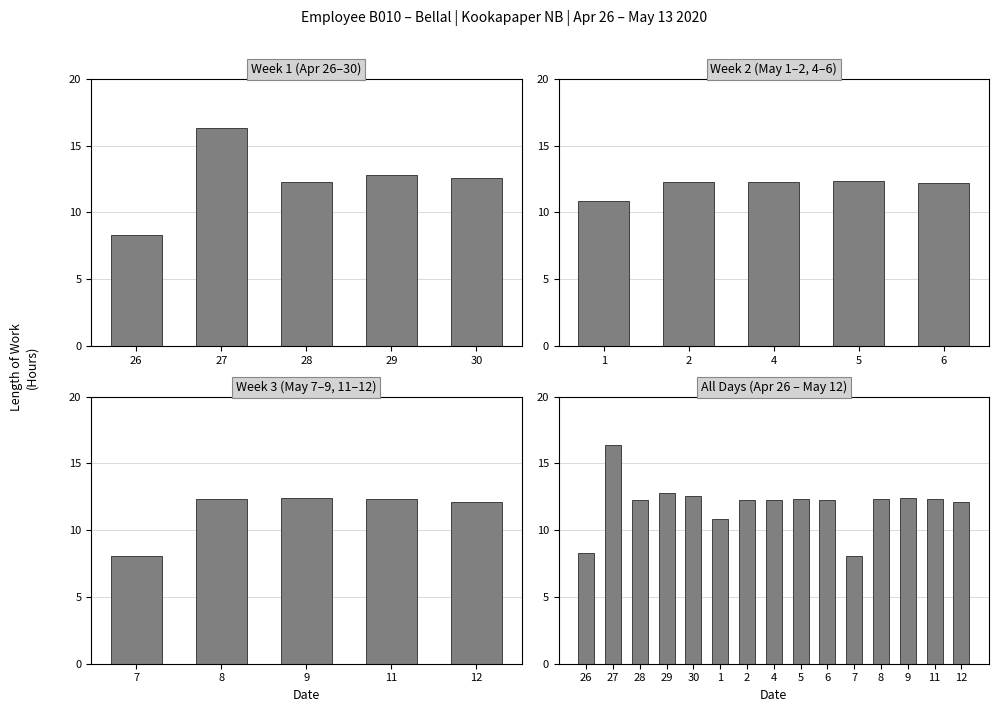

What is the ratio of the value at 1 to the value at 27?

0.7